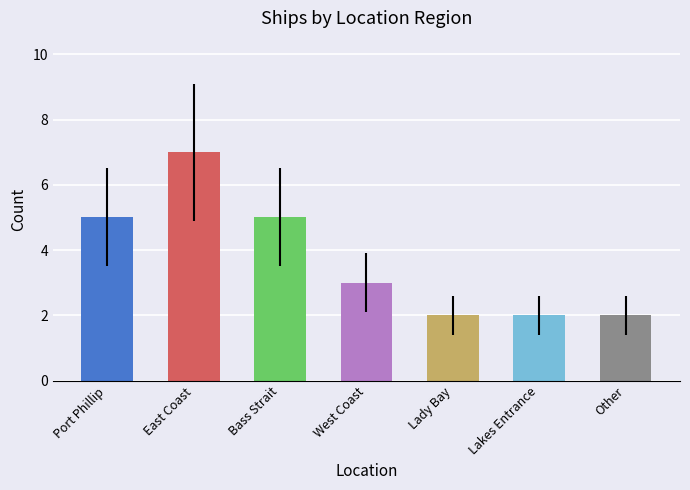

What is the ratio of the value at West Coast to the value at Port Phillip?

0.6